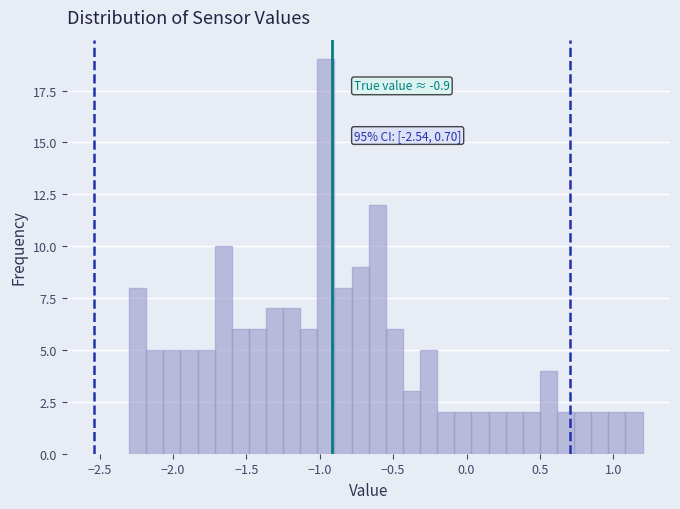

Around what value on the x-axis is the tallest bar? Give the approximate position of its centre, as read against the axis.

-0.95